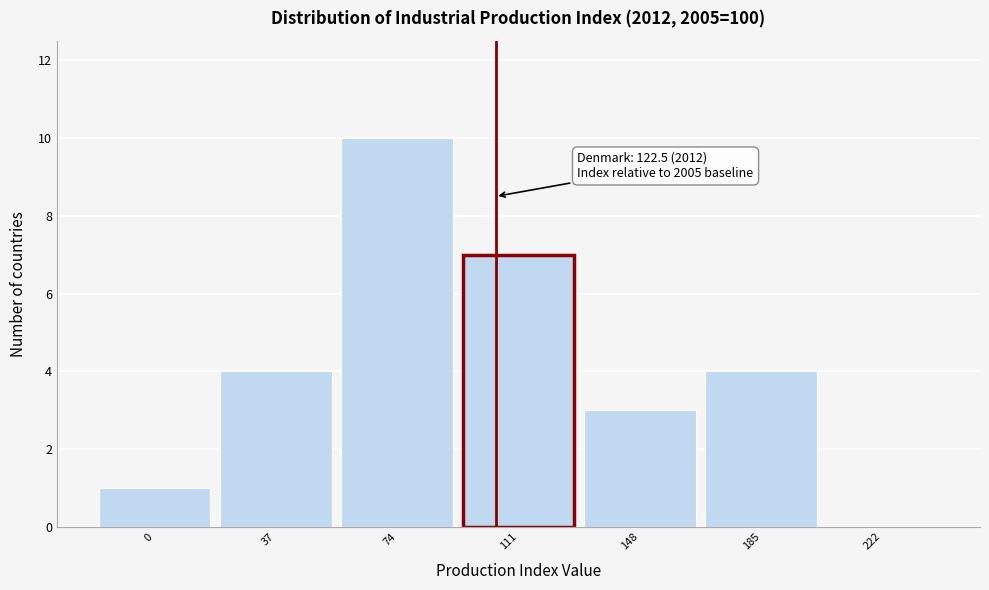

Reading left to right, what are all the values shown in this chart?

0=1	37=4	74=10	111=7	148=3	185=4	222=0